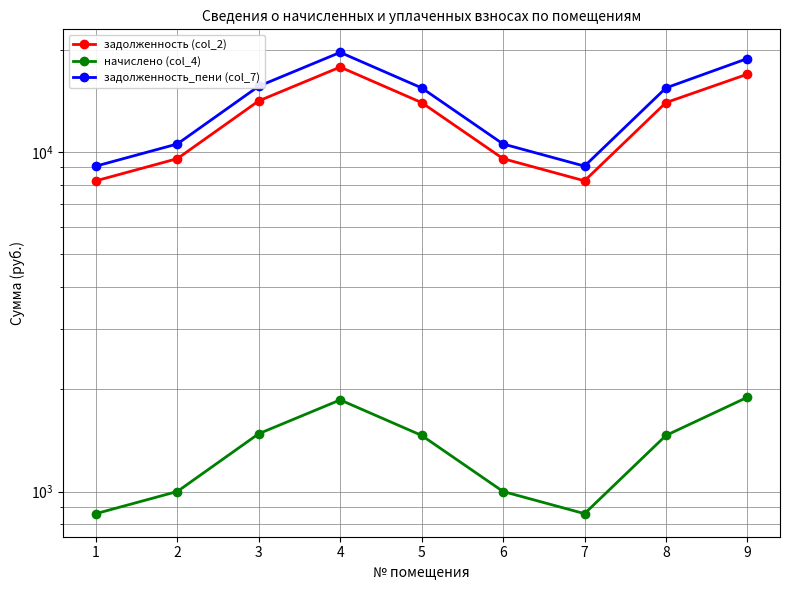

How many categories are shown in the chart?

9